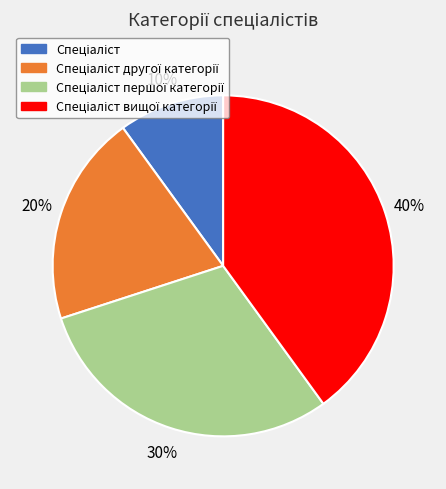

How many segments does this pie chart have?

4